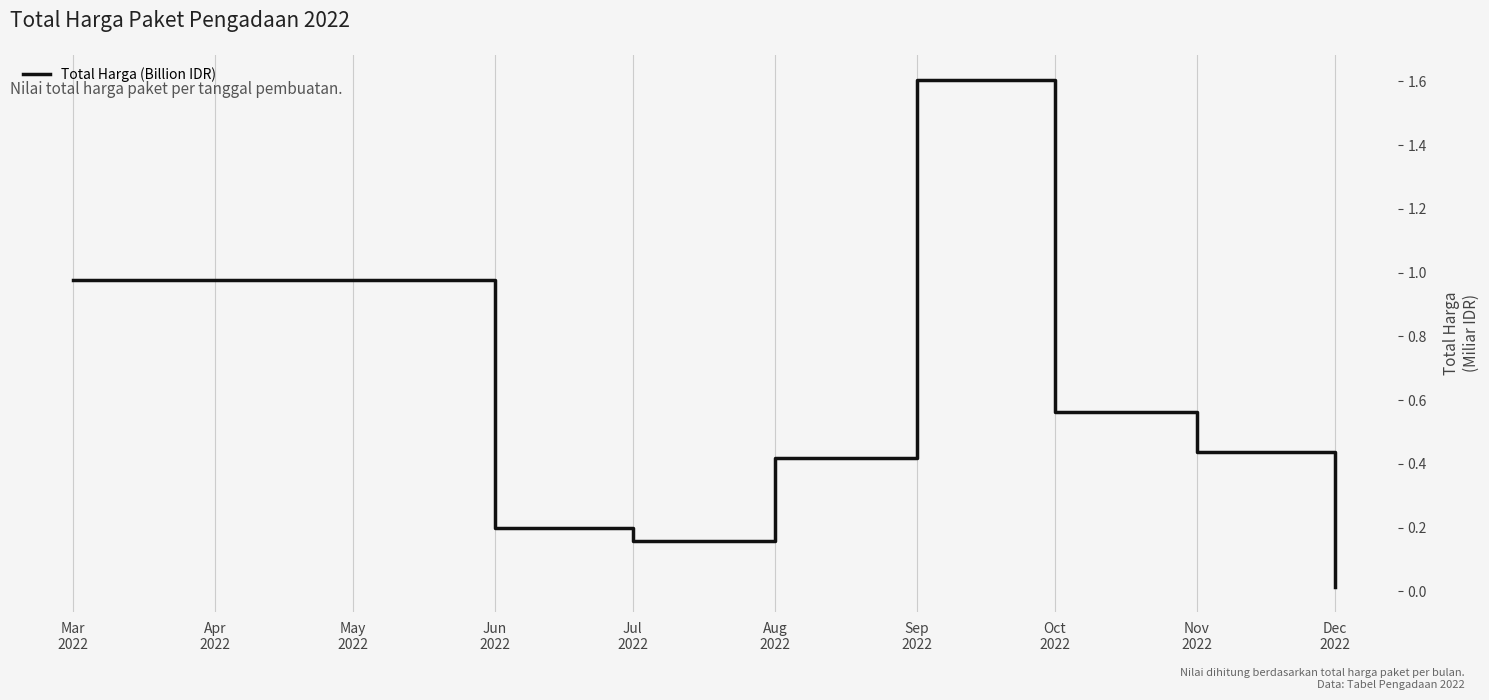

How many categories are shown in the chart?

8